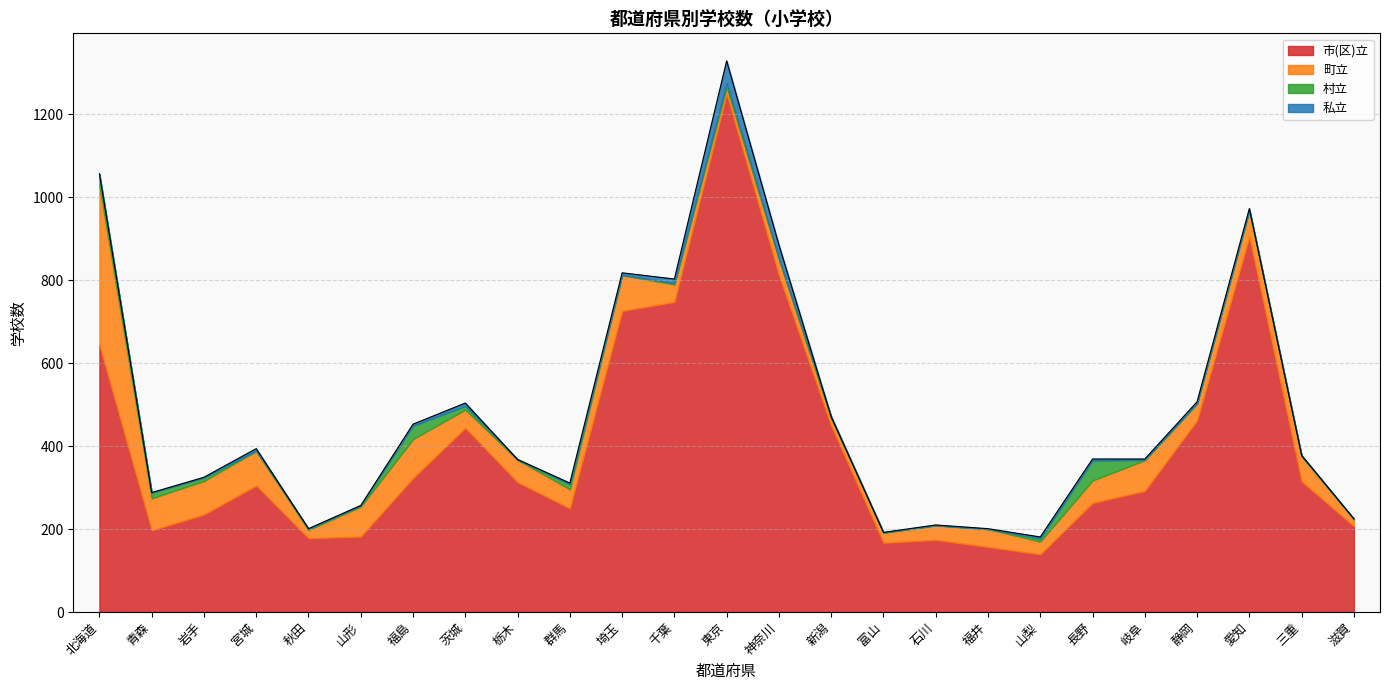

Rank the series by their maximum value, from lowest to highest.

村立, 私立, 町立, 市(区)立